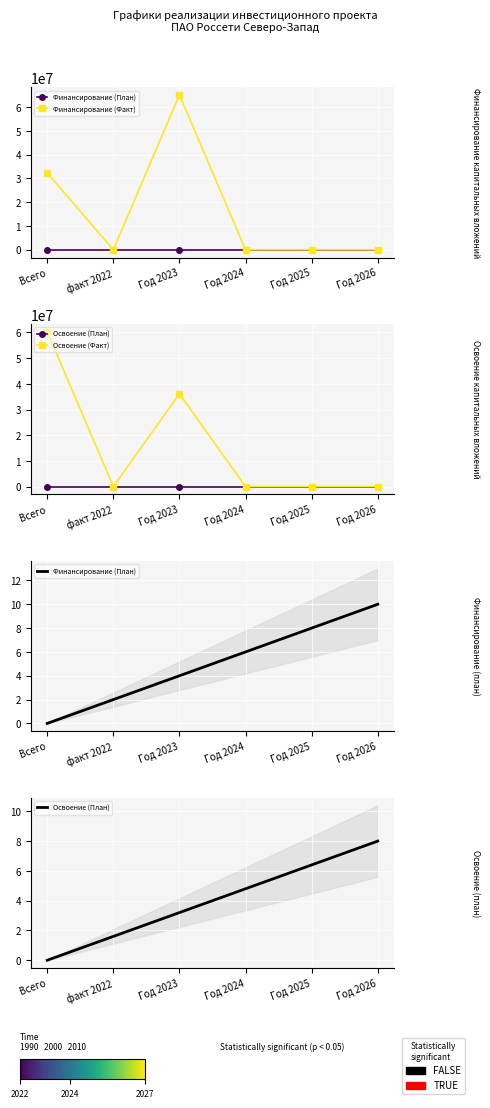

What value does the Финансирование (План) series have at Год 2023?

4.0